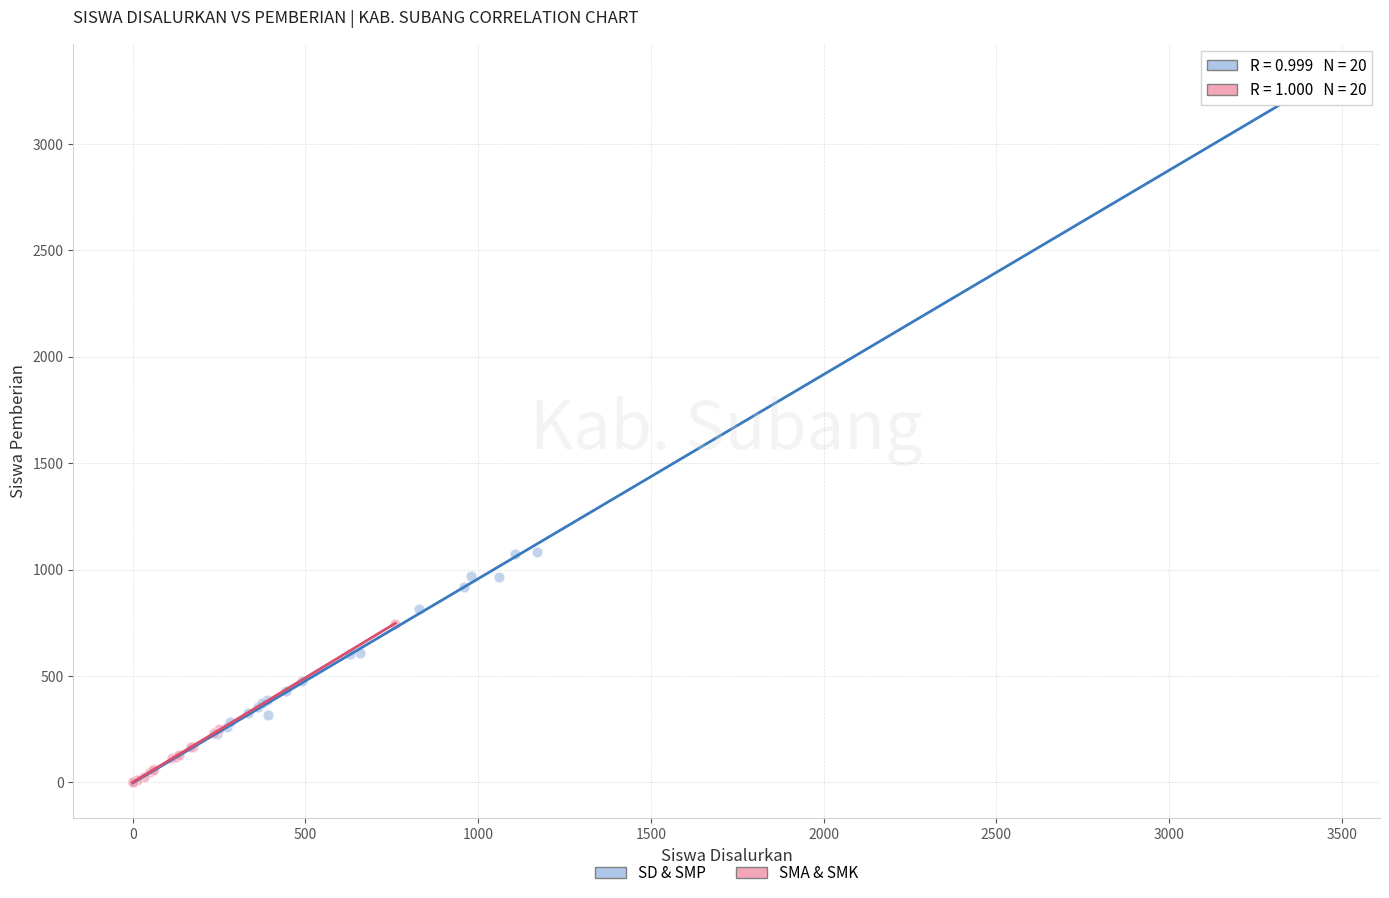

Which series has the largest Y range (max minus min)?

SD & SMP